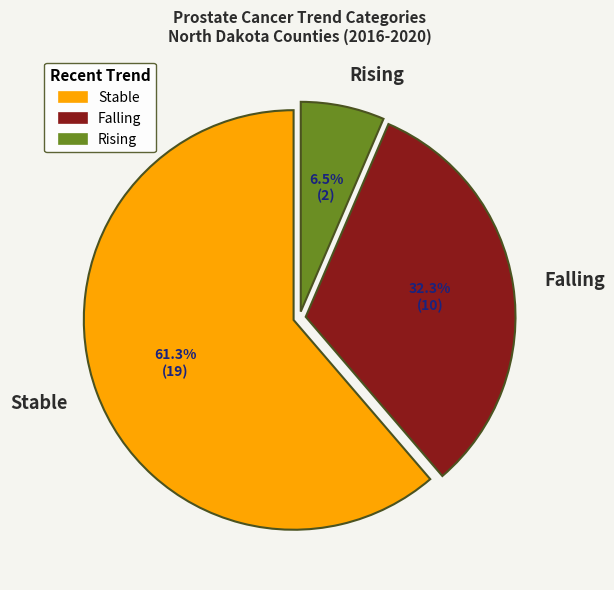

Is there a majority slice in this chart?

Yes